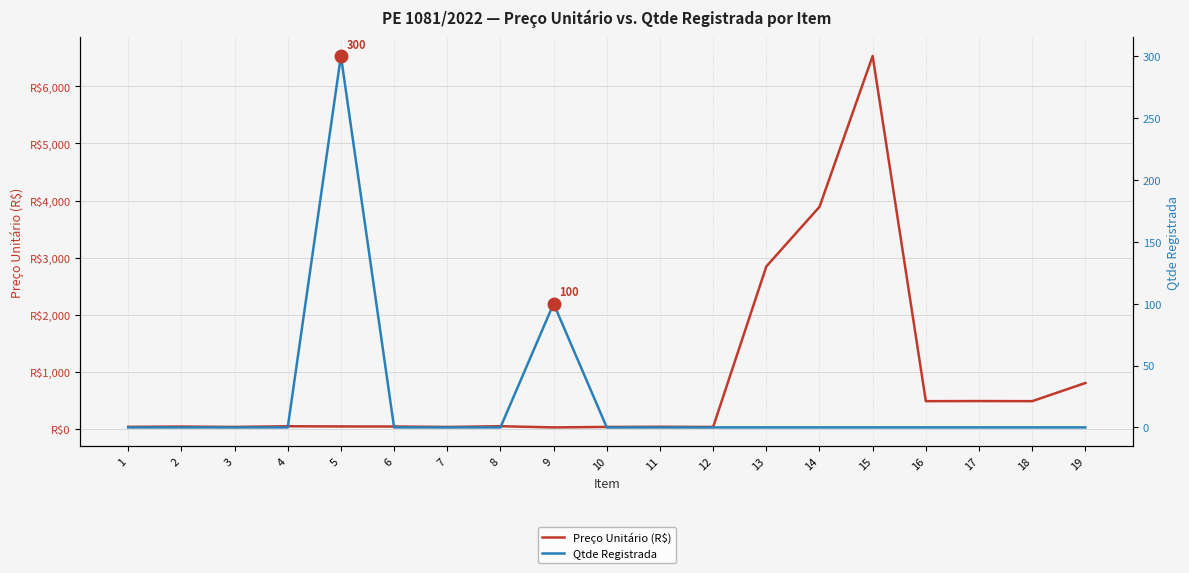

How many values in the Preço Unitário (R$) series exceed 36?

10